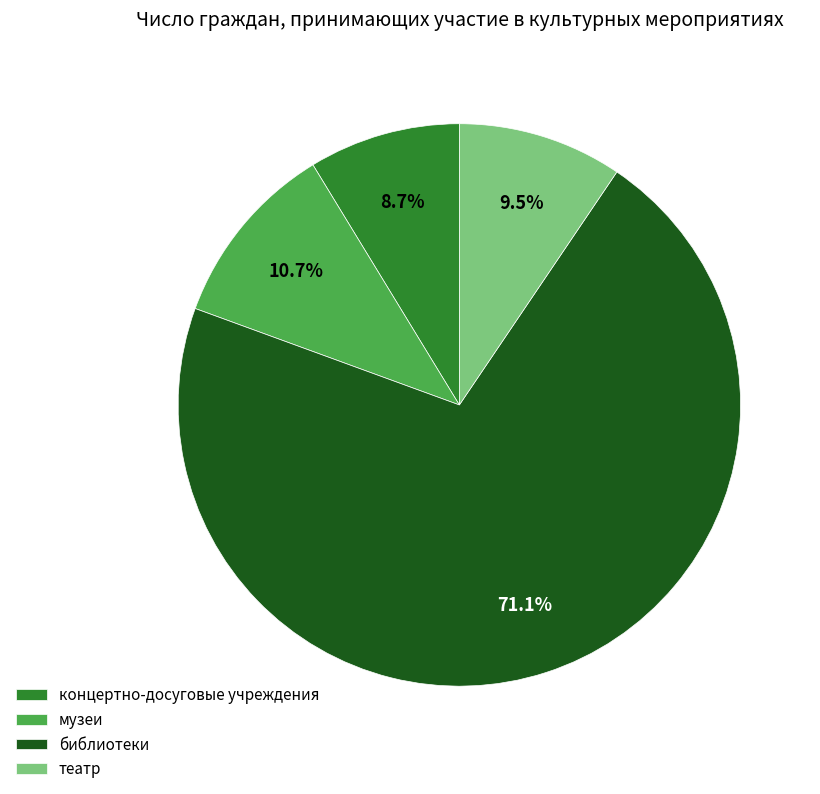

To the nearest percent, what portion does концертно-досуговые учреждения represent?

9%